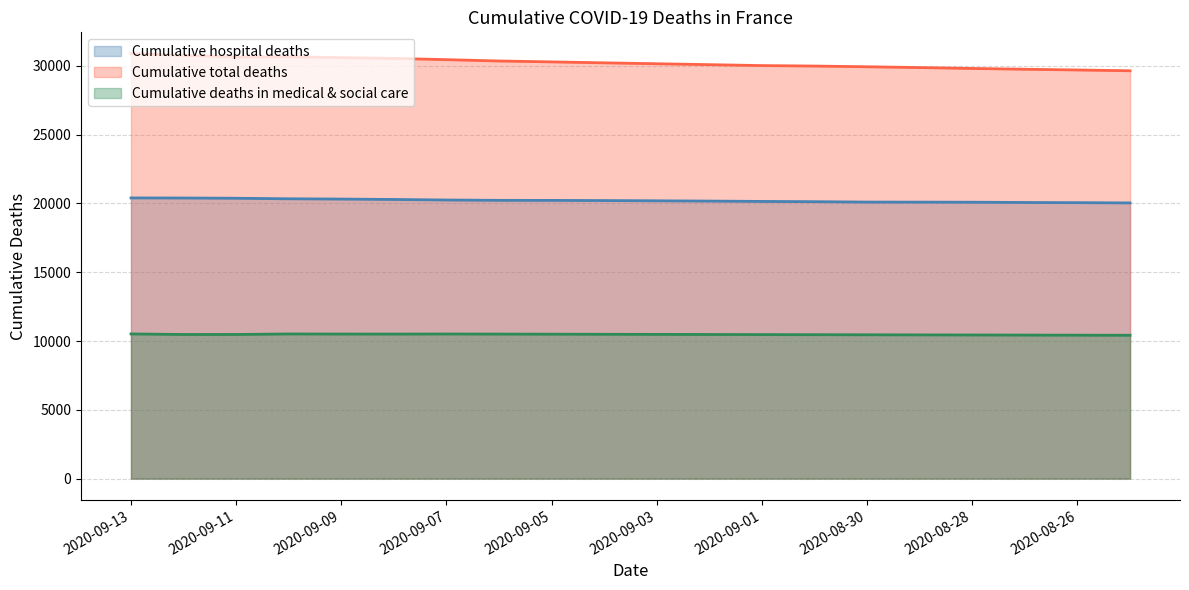

Is it true that Cumulative deaths in medical & social care equals 10498 at 2020-09-05?

True